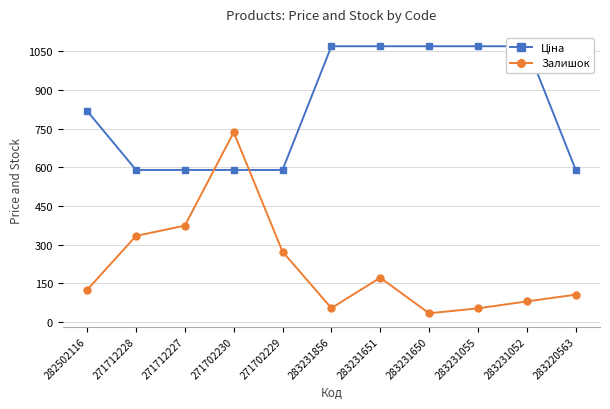

What is the value of the Залишок point at the 11th from the left?

106